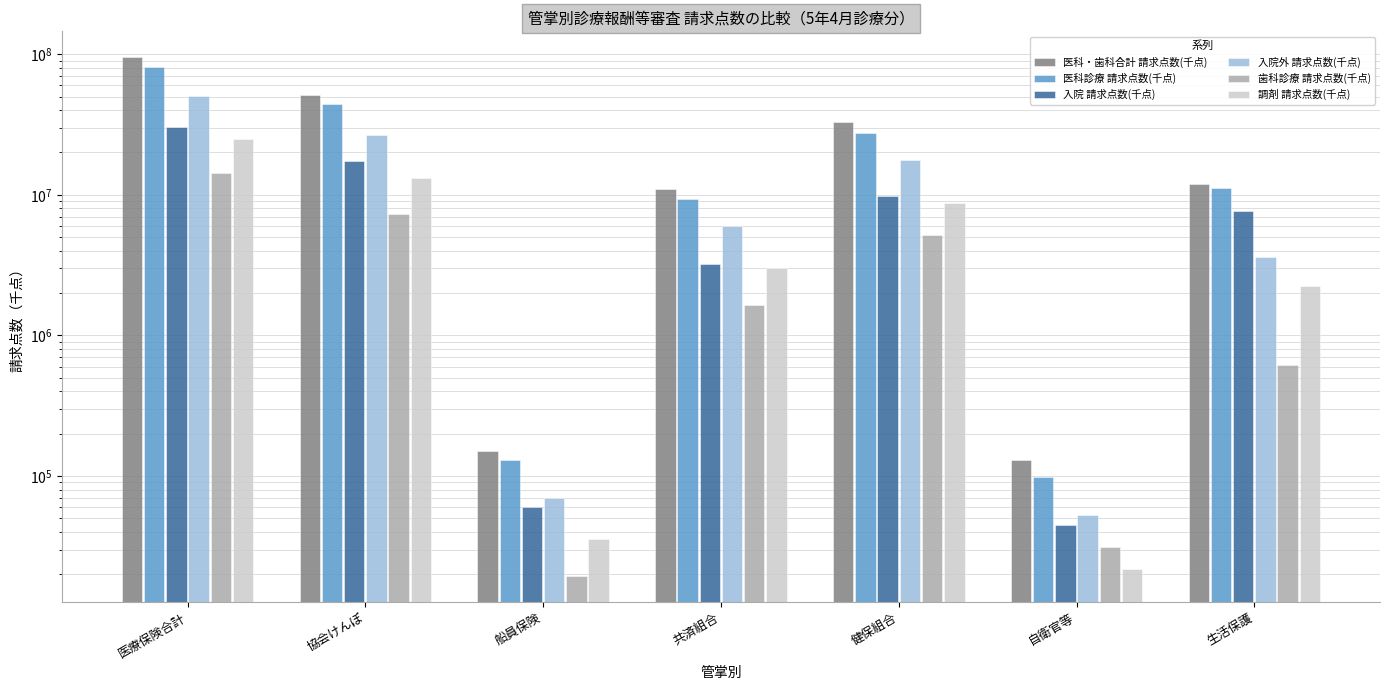

Reading left to right, transcribe all the data shown in this chart.

医科・歯科合計 請求点数(千点): 医療保険合計=95098852.9	協会けんぽ=51319553.2	船員保険=149943.2	共済組合=10918836.3	健保組合=32710520.1	自衛官等=129194.0	生活保護=11887796.0
医科診療 請求点数(千点): 医療保険合計=80902152.8	協会けんぽ=43972404.3	船員保険=130507.3	共済組合=9273629.0	健保組合=27525612.3	自衛官等=97912.9	生活保護=11267694.2
入院 請求点数(千点): 医療保険合計=30567763.3	協会けんぽ=17473986.7	船員保険=60664.7	共済組合=3240315.7	健保組合=9792796.2	自衛官等=45151.4	生活保護=7665180.2
入院外 請求点数(千点): 医療保険合計=50334389.5	協会けんぽ=26498417.6	船員保険=69842.5	共済組合=6033313.3	健保組合=17732816.1	自衛官等=52761.5	生活保護=3602514.0
歯科診療 請求点数(千点): 医療保険合計=14196700.1	協会けんぽ=7347148.9	船員保険=19435.9	共済組合=1645207.3	健保組合=5184907.9	自衛官等=31281.1	生活保護=620101.8
調剤 請求点数(千点): 医療保険合計=24999852.1	協会けんぽ=13201396.7	船員保険=35580.6	共済組合=3009735.0	健保組合=8753139.8	自衛官等=21670.3	生活保護=2234281.2